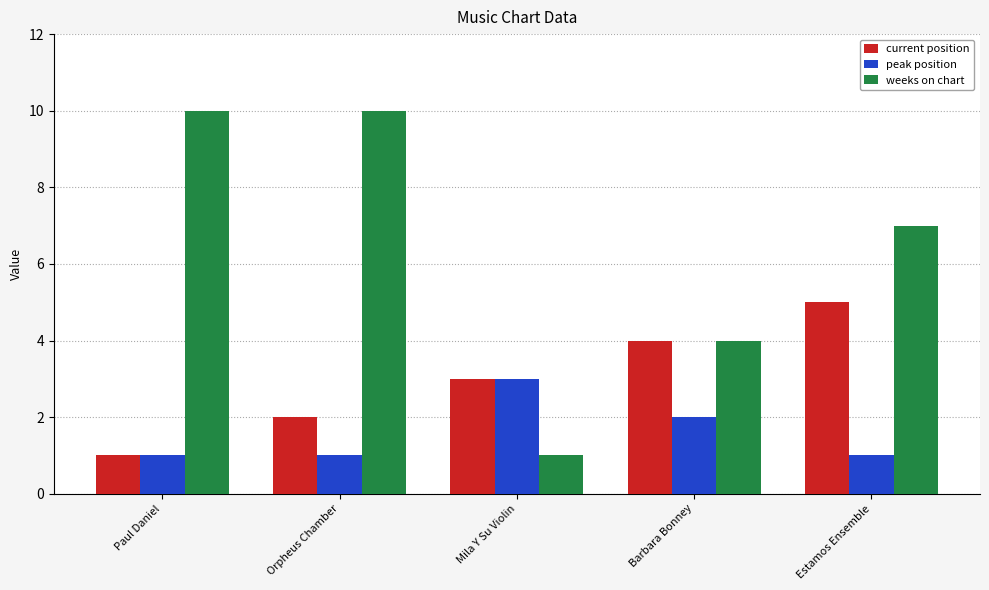

What is the greatest value displayed?

10